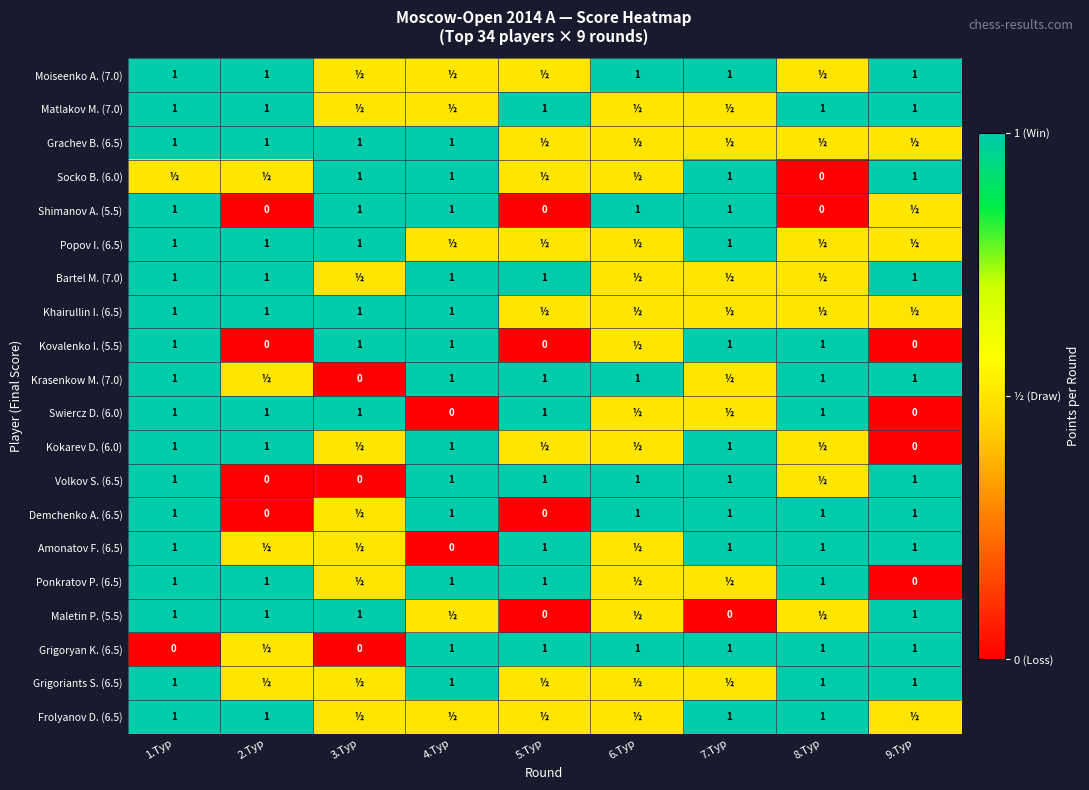

What is the sum of the Ponkratov P. (6.5) values at 9.Тур and 4.Тур?

1.0